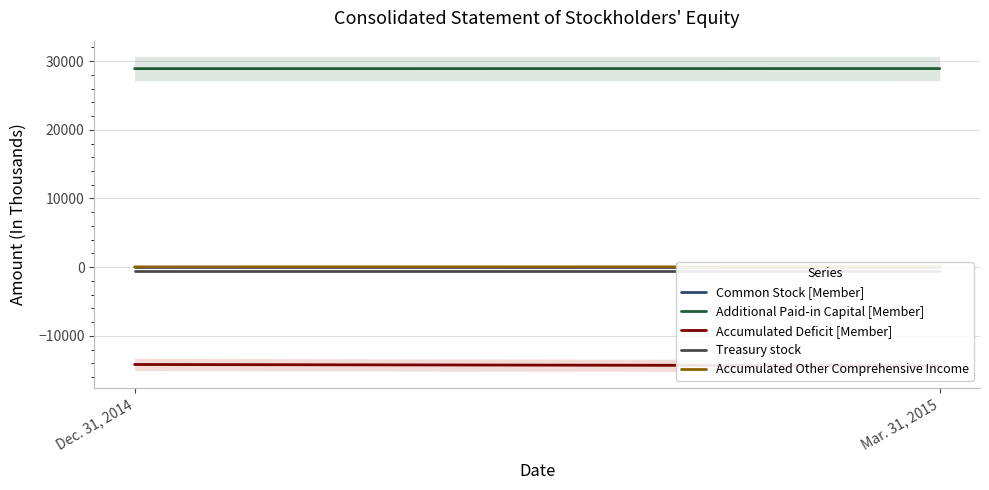

What is the lowest value of the Accumulated Deficit [Member] series?

-14341